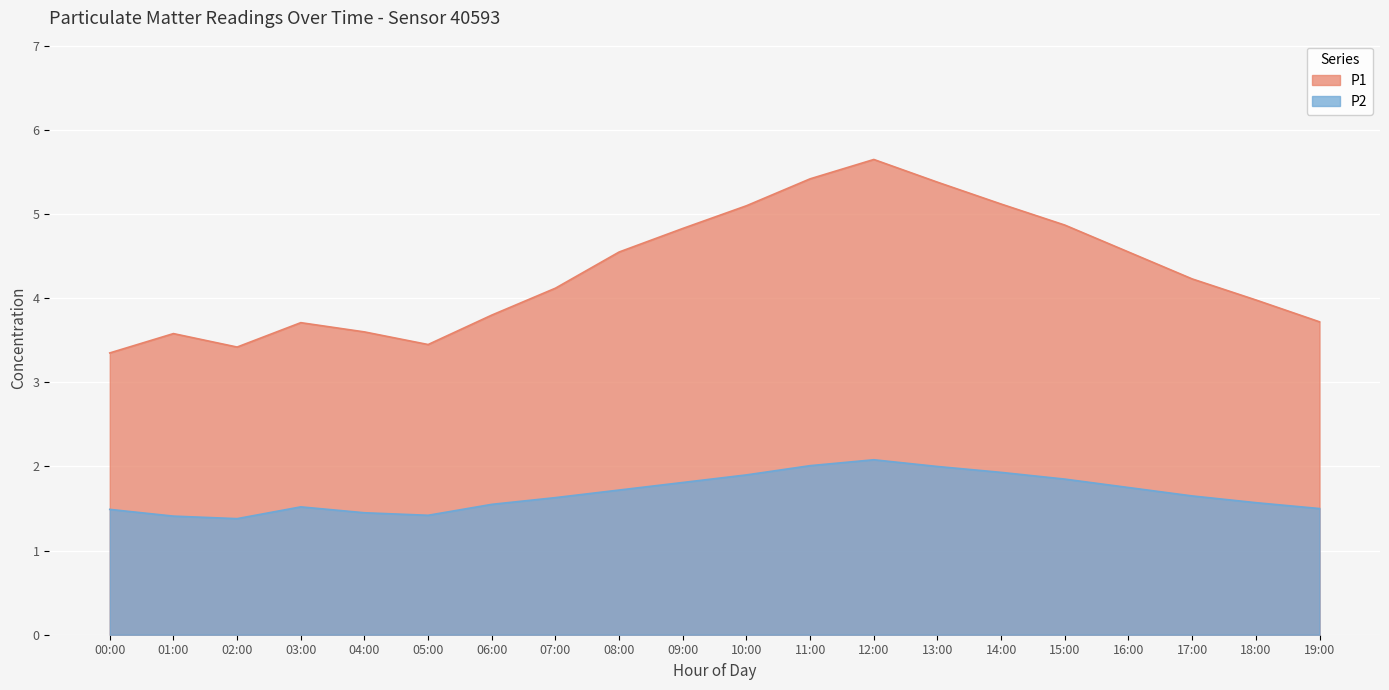

At which category does P2 reach its first local peak?

03:00